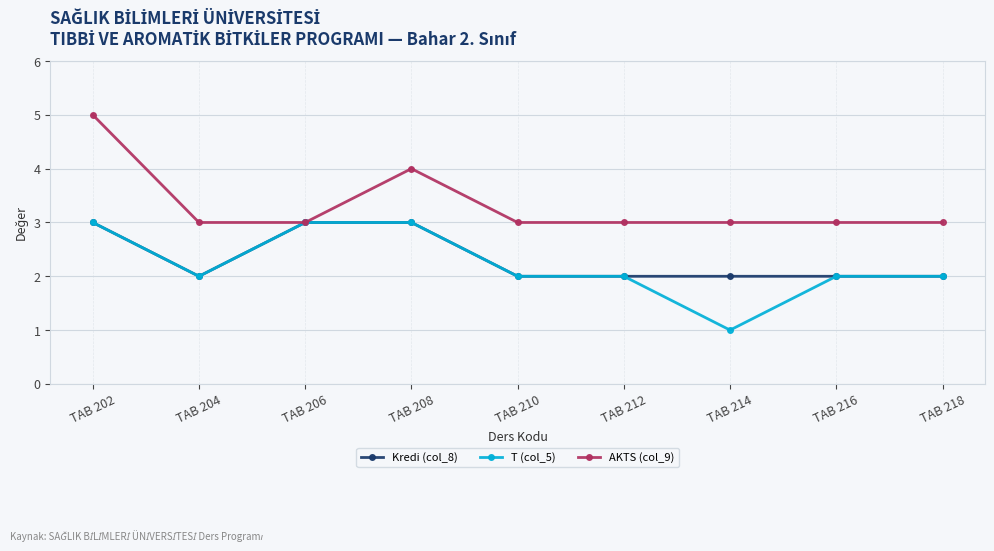

What is the minimum value for AKTS (col_9)?

3